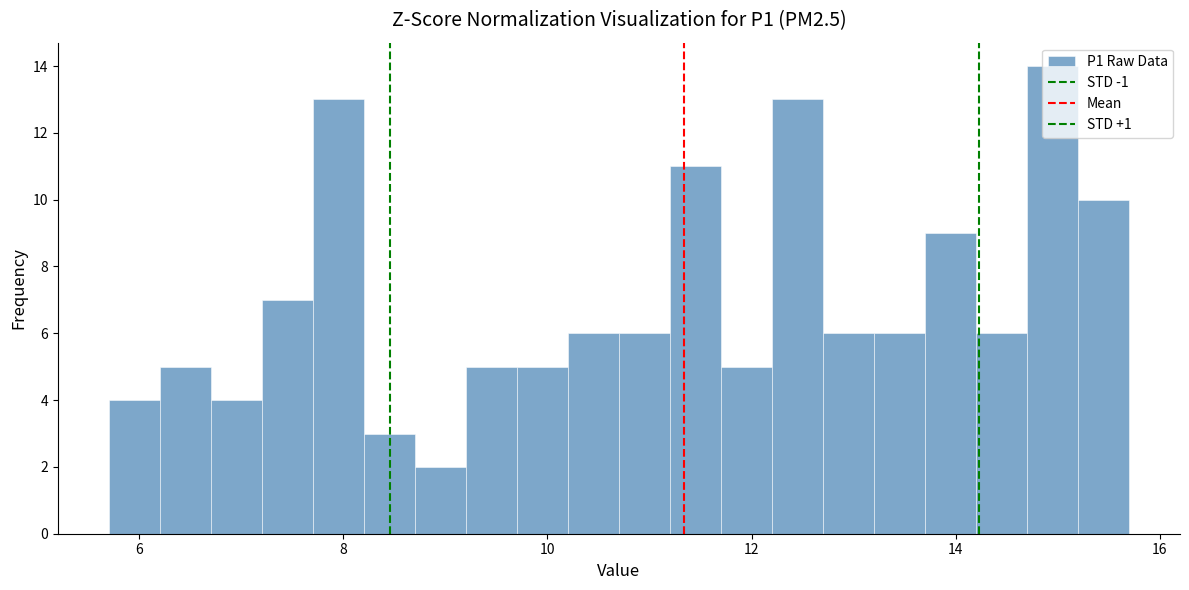

Around what value on the x-axis is the tallest bar? Give the approximate position of its centre, as read against the axis.

15.0